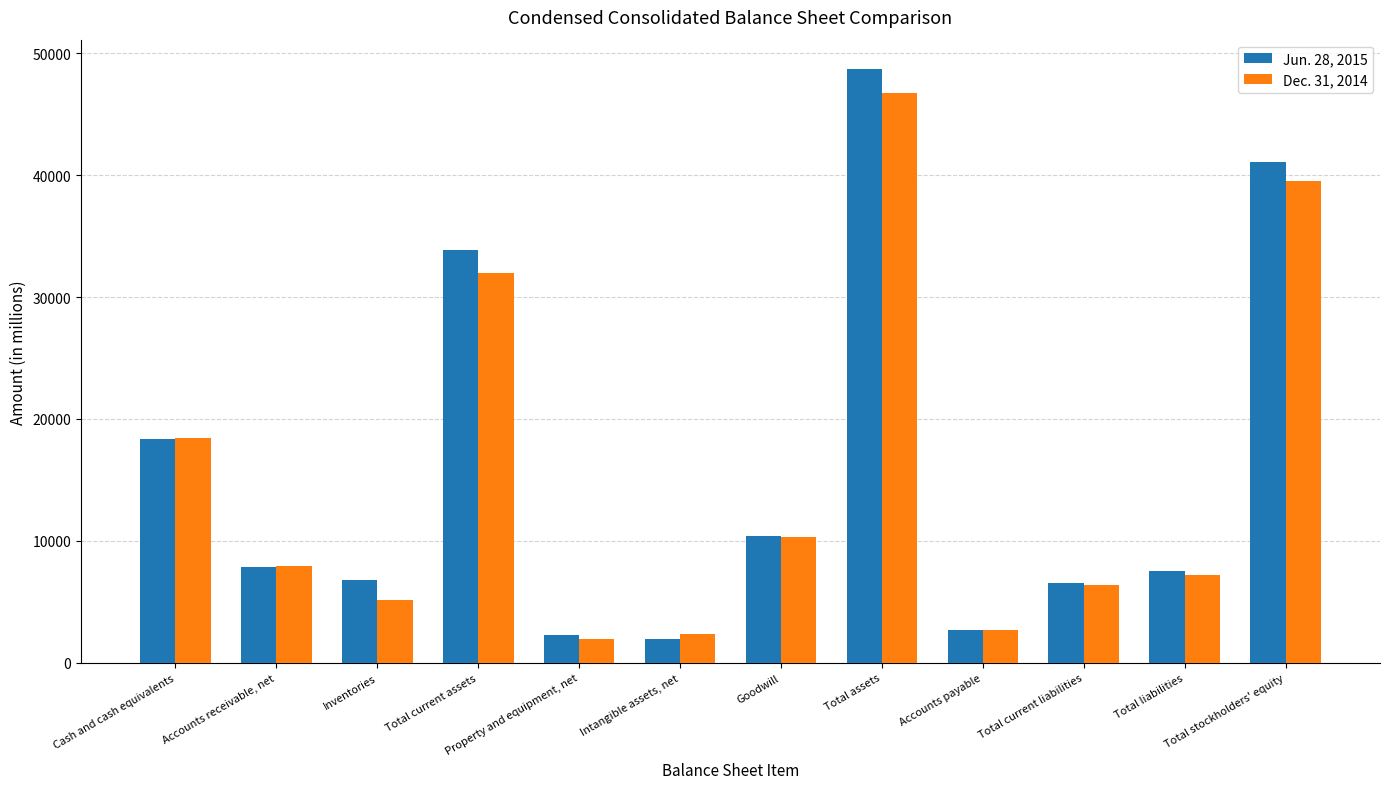

Rank the series by their maximum value, from lowest to highest.

Dec. 31, 2014, Jun. 28, 2015